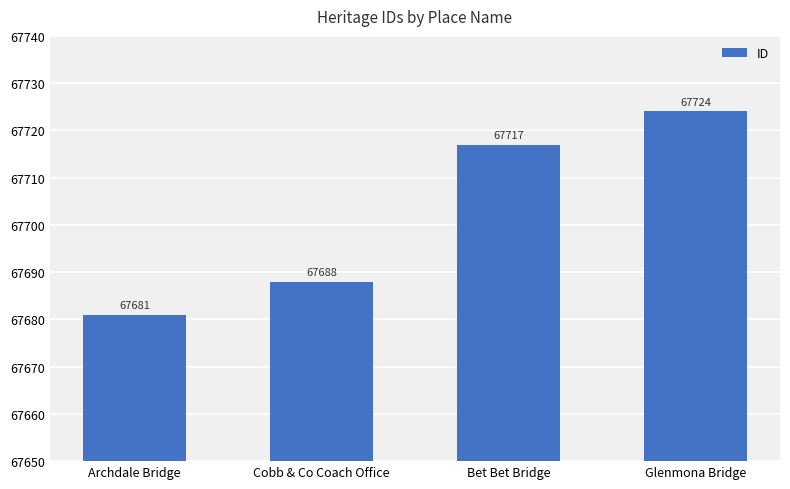

The value at Glenmona Bridge is 17447. True or false?

False